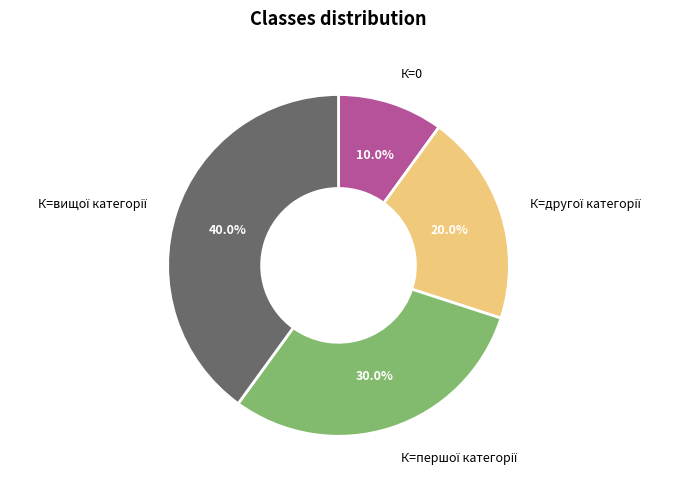

Is there any slice that represents more than half of the pie?

No